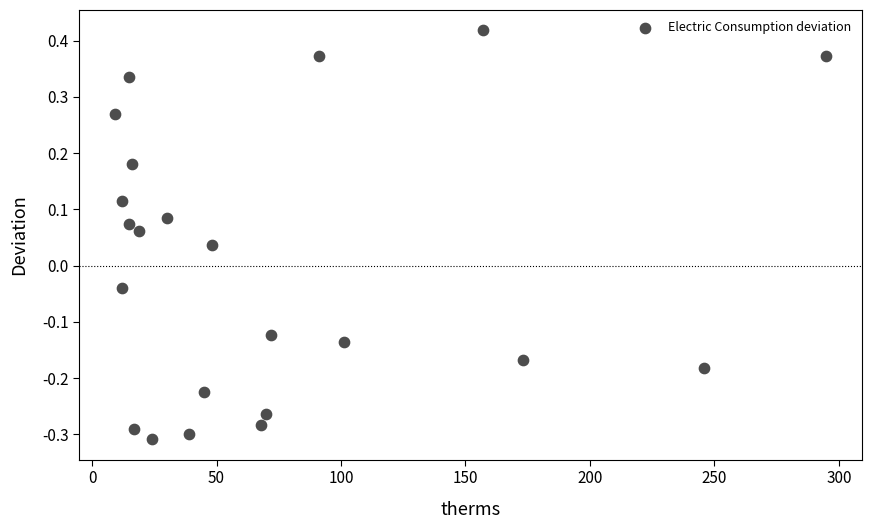

What is the range of X values (max minus min)?

286.0